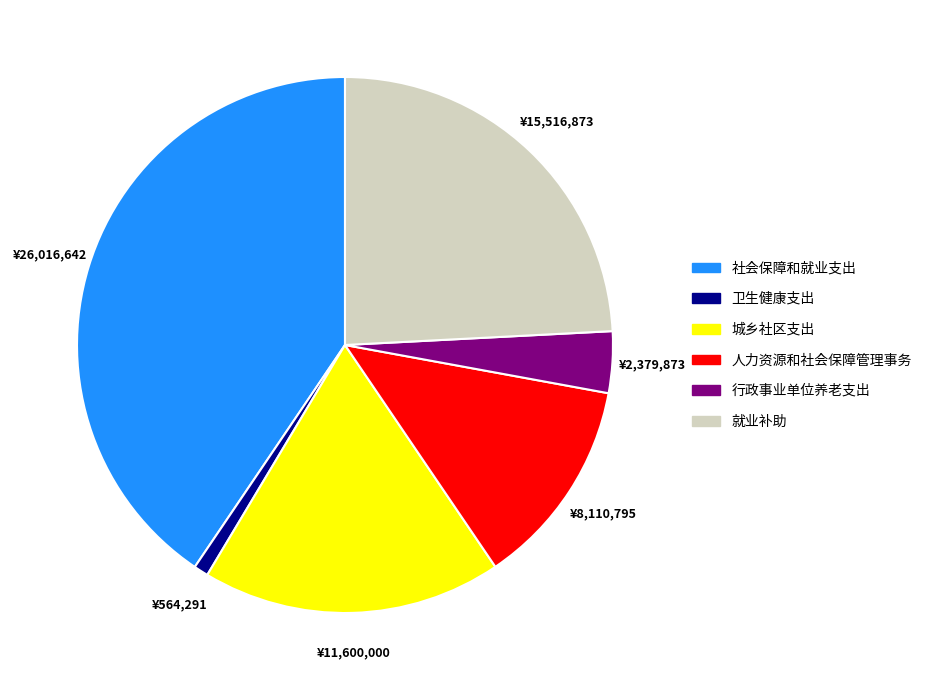

Rank the categories by value from highest to lowest.

社会保障和就业支出, 就业补助, 城乡社区支出, 人力资源和社会保障管理事务, 行政事业单位养老支出, 卫生健康支出